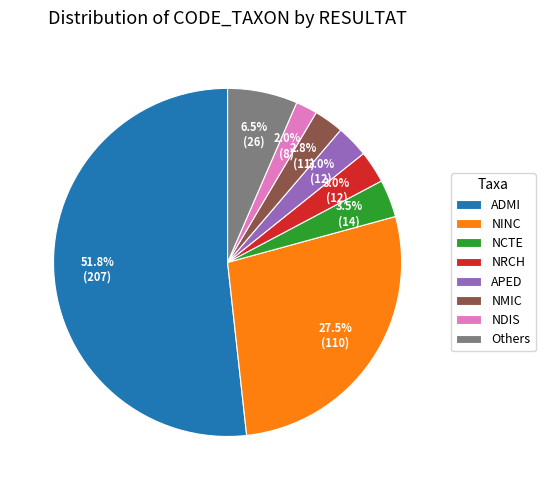

What is the largest slice in the pie chart?

ADMI